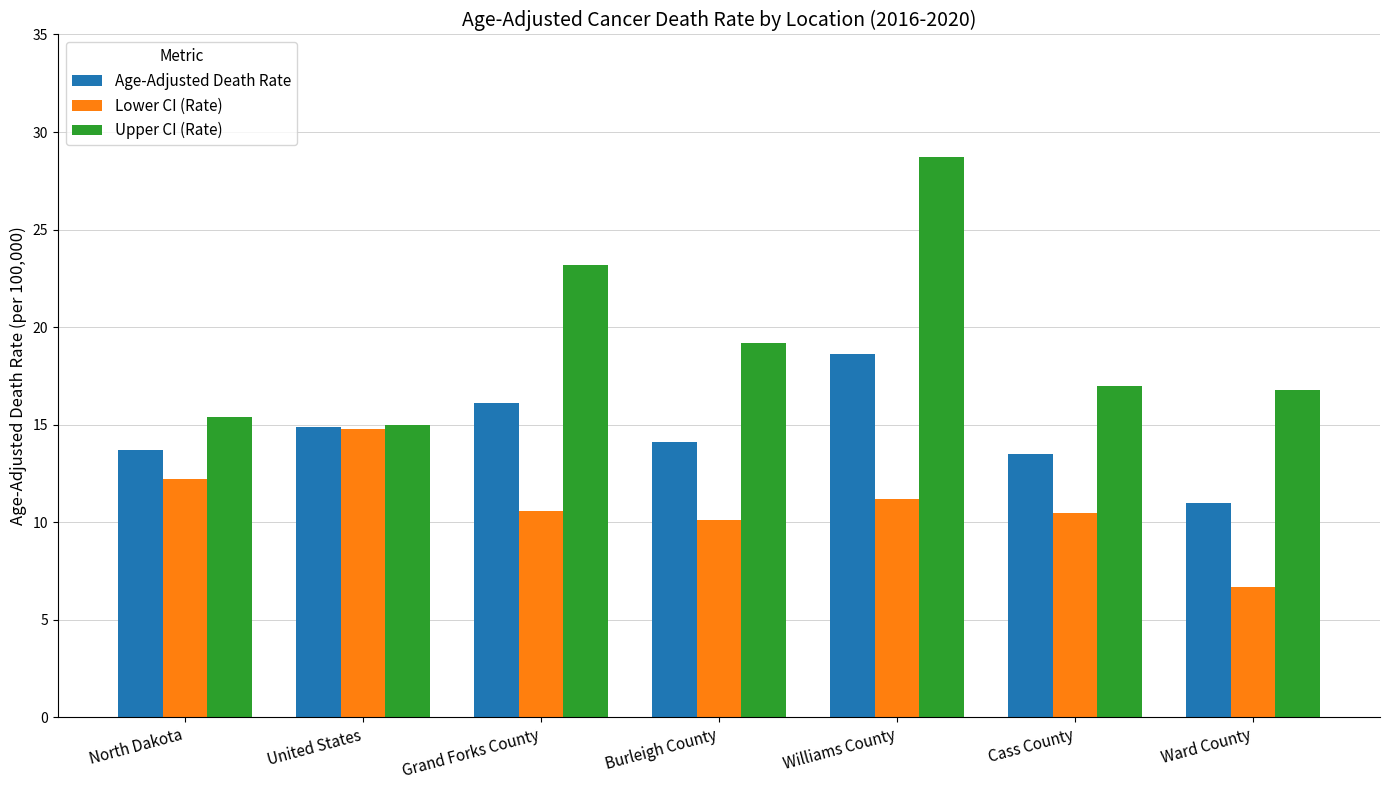

What is the sum of the Upper CI (Rate) values at North Dakota and United States?

30.4